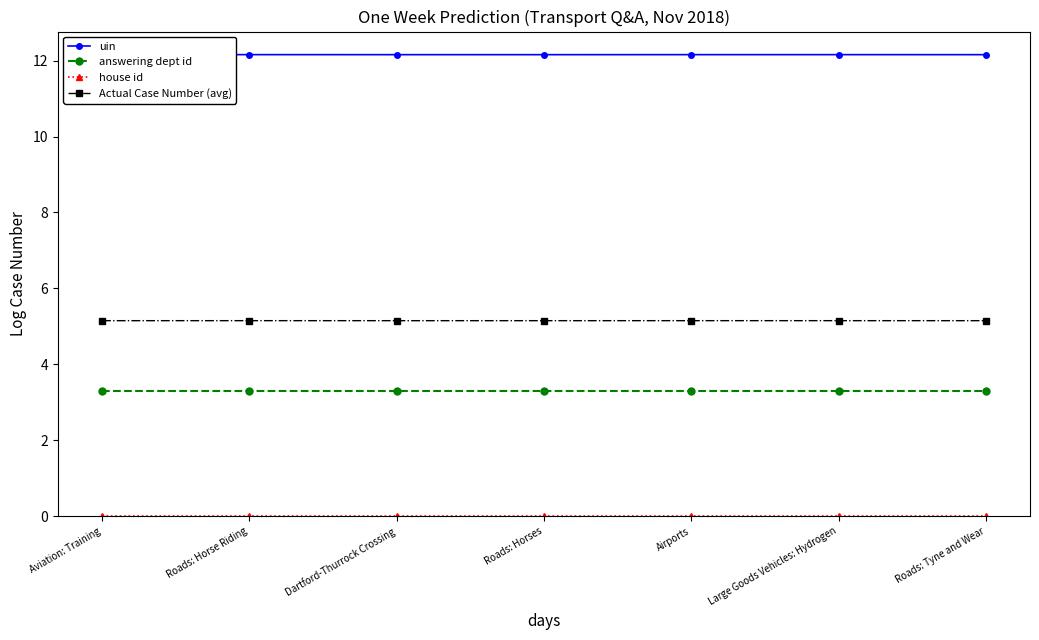

What is the total value across all series at Airports?

20.6